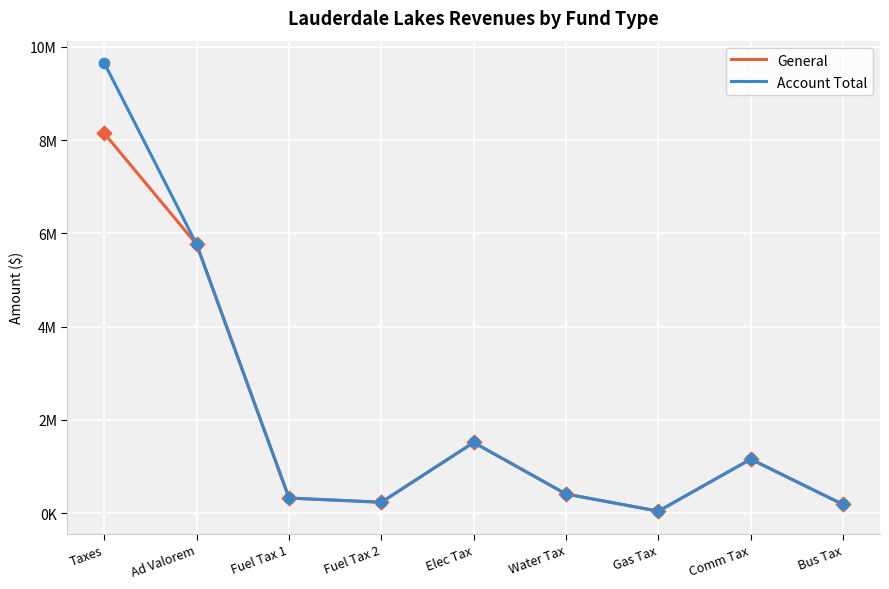

Is the value of General at Fuel Tax 2 greater than the value of Account Total at Elec Tax?

No